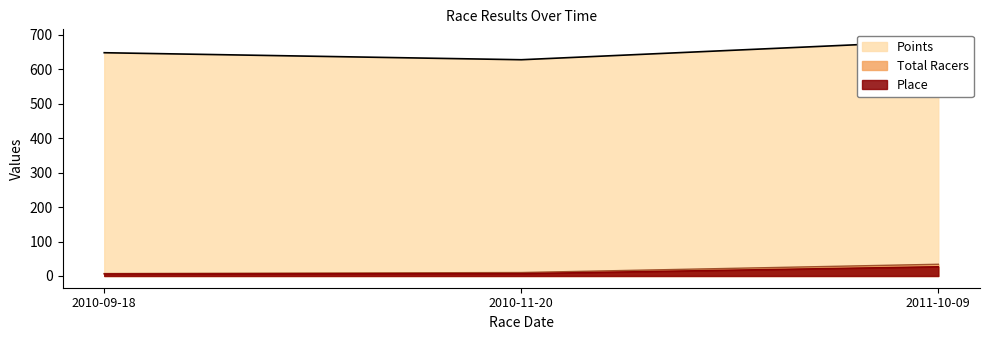

What are all the series names shown in the legend?

Place, Total Racers, Points